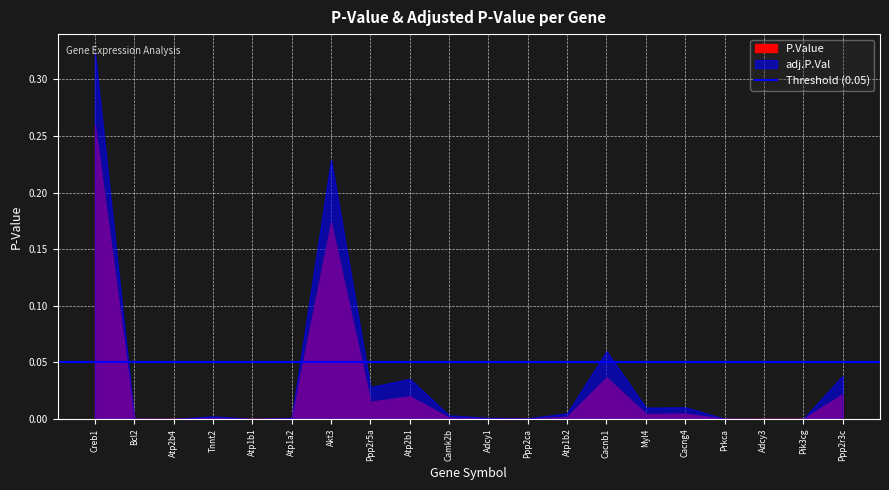

List the series in order of their peak value, highest first.

adj.P.Val, P.Value